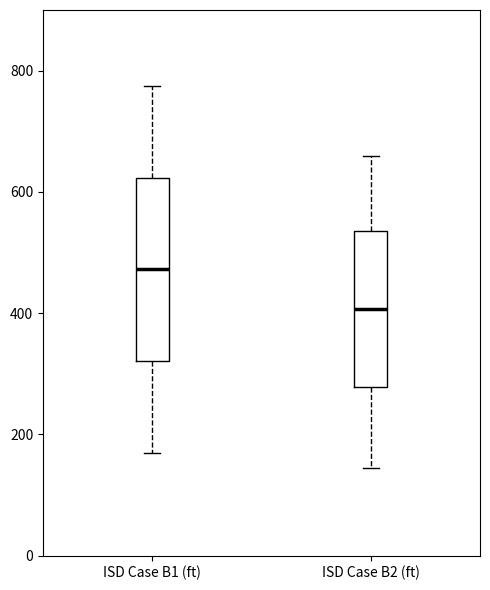

Where does the lower whisker of the box for ISD Case B2 (ft) end on the y-axis? The values are not printed on the chart, so give them approximately, as read against the axis.

140